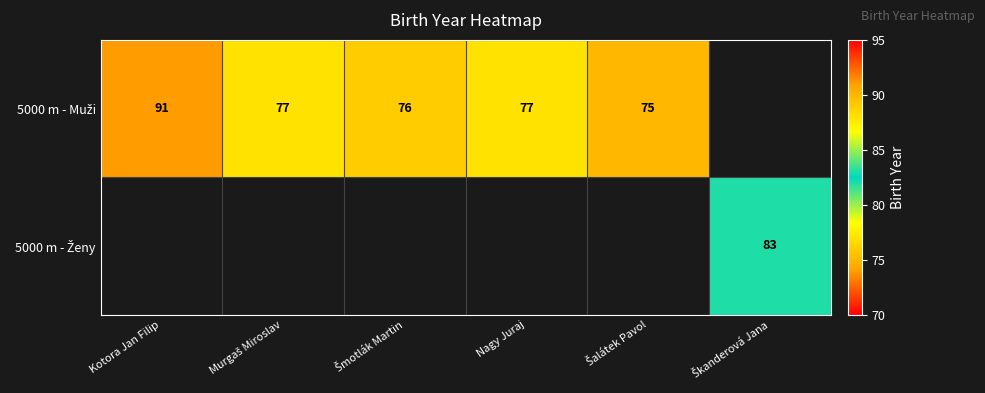

Is the value of 5000 m - Muži at Nagy Juraj greater than the value of 5000 m - Ženy at Šalátek Pavol?

No